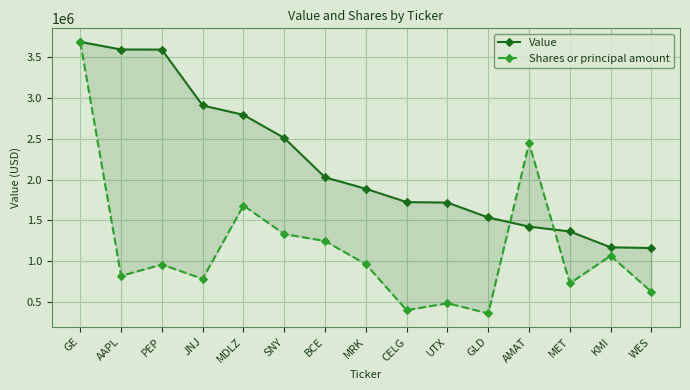

True or false: Value has more than 2 points higher than both neighbors.

False